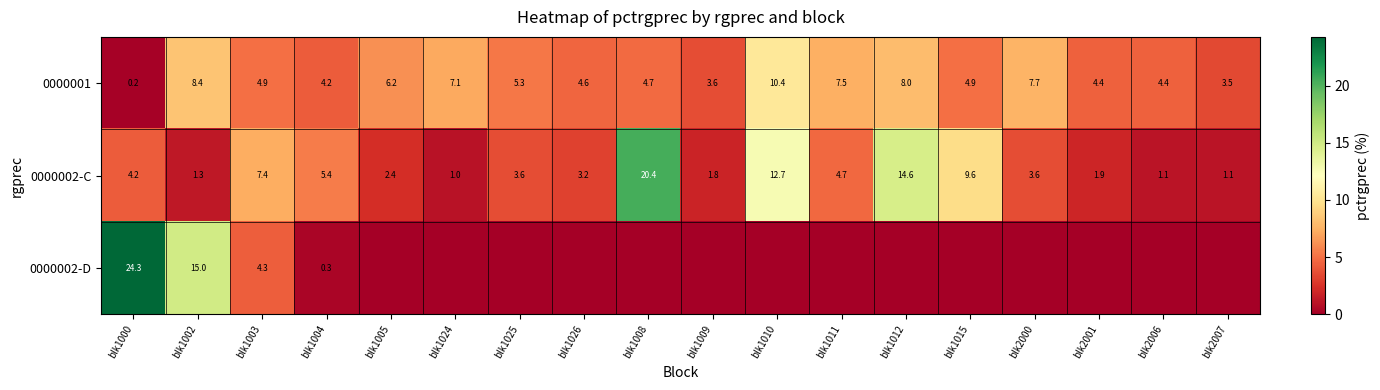

What is the difference between the 0000001 values at blk1024 and blk1008?

2.4